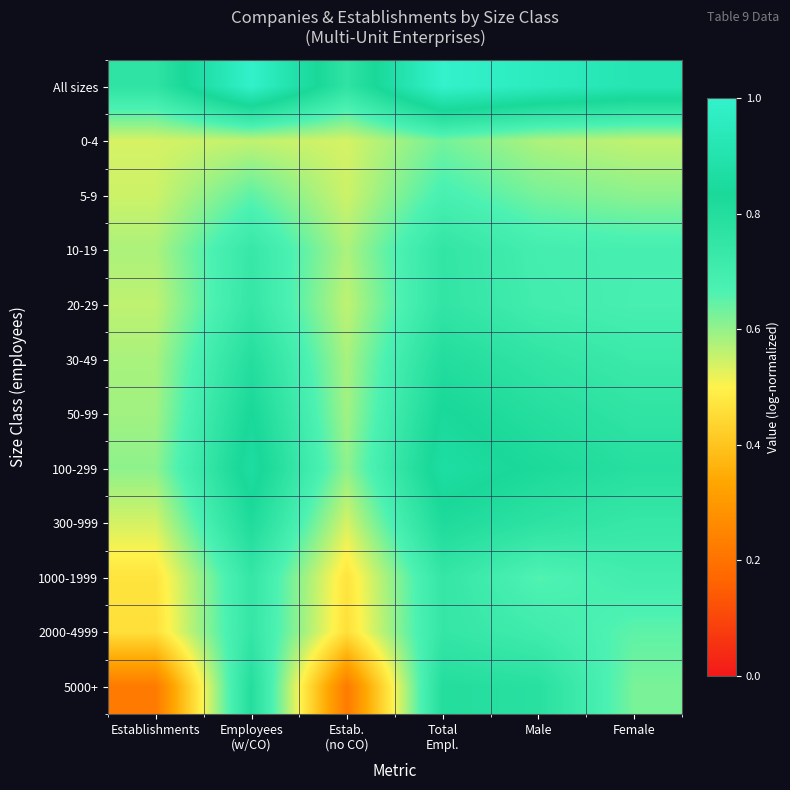

How many distinct data groups are displayed?

12